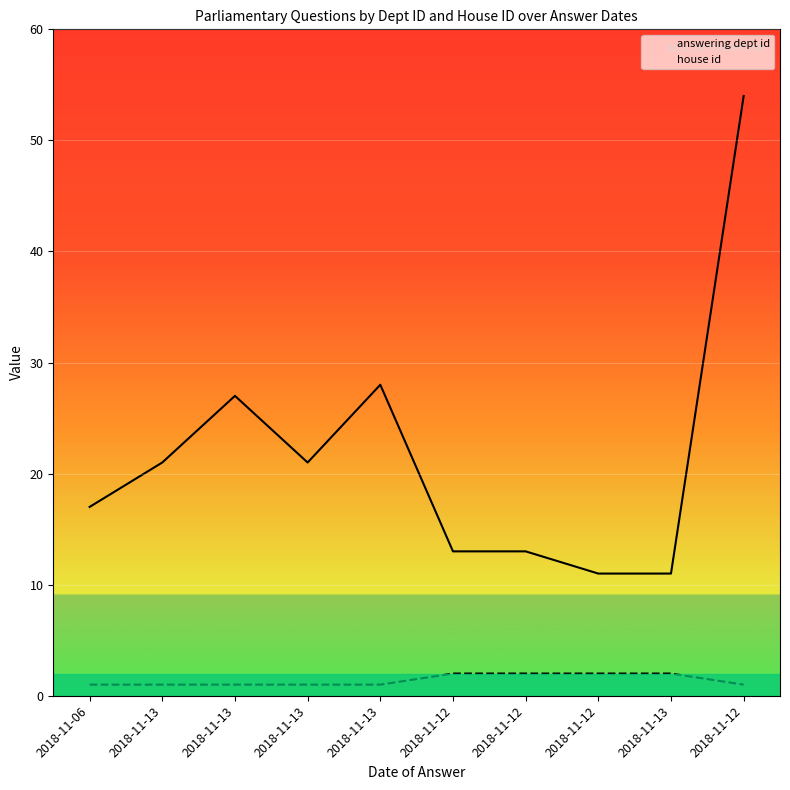

What is the approximate value of house id at 2018-11-13?

1